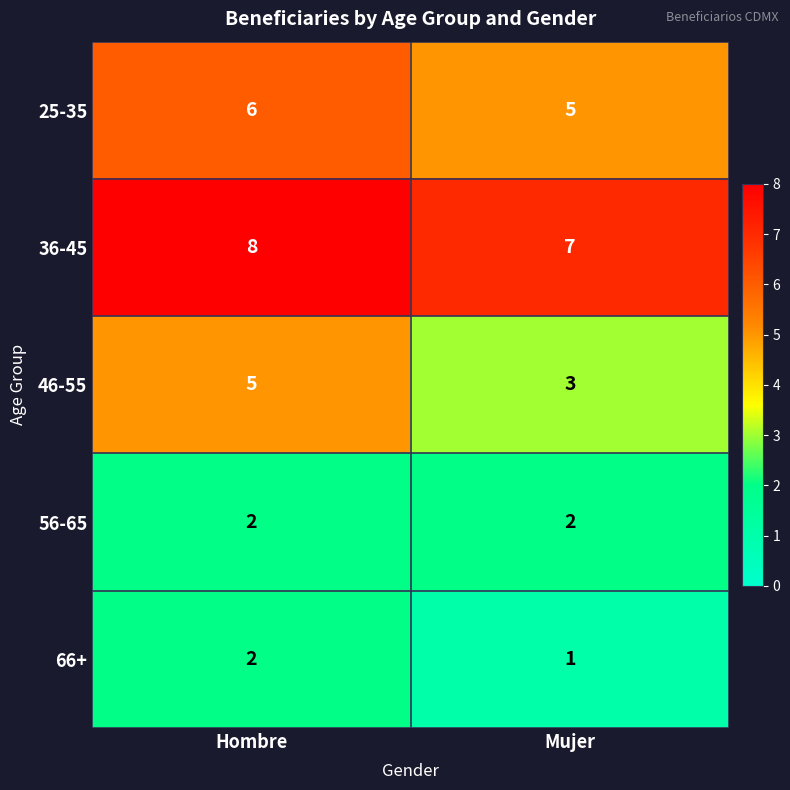

What is the sum of all 56-65 values?

4